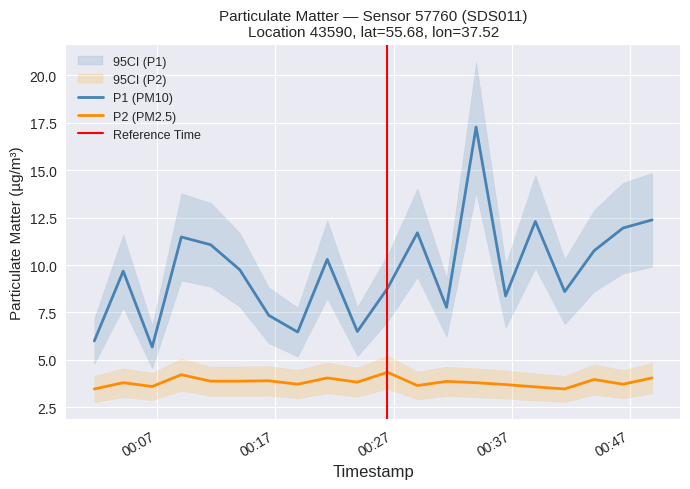

What is the lowest value of the P1 (PM10) series?

5.7